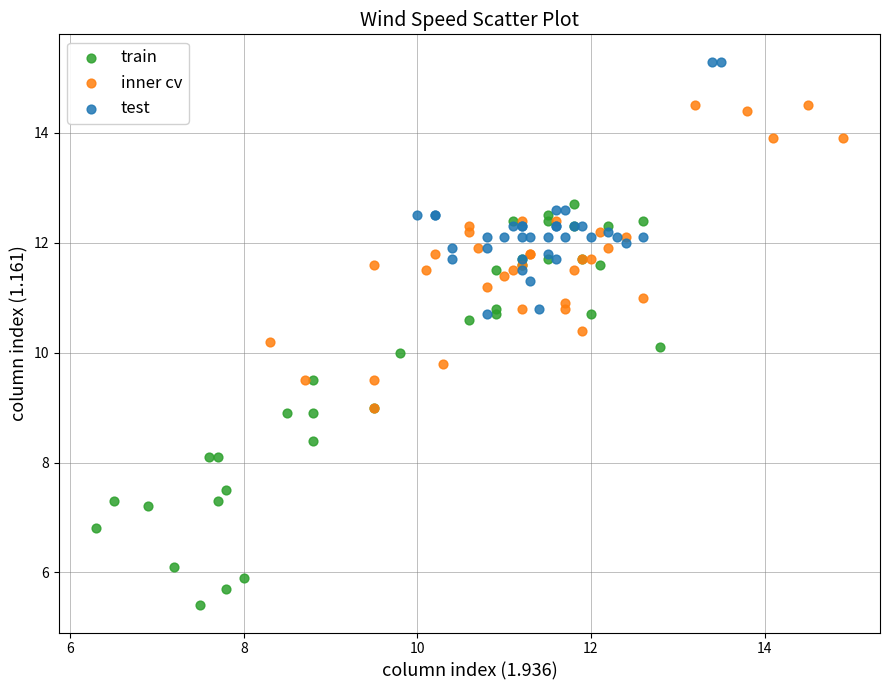

Which series has the largest Y range (max minus min)?

train